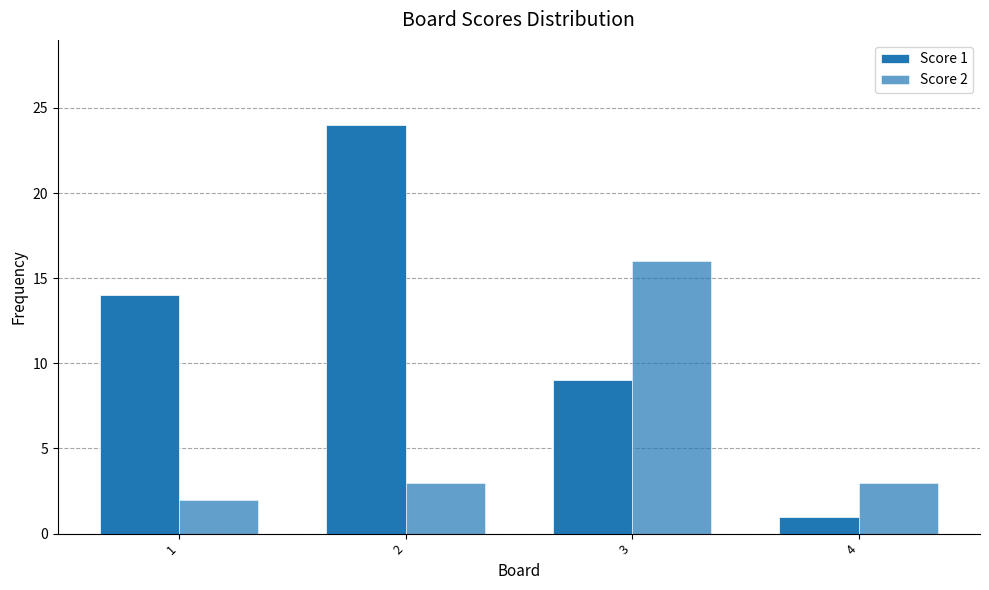

What is the difference between the second highest and minimum values in the Score 1 series?

13